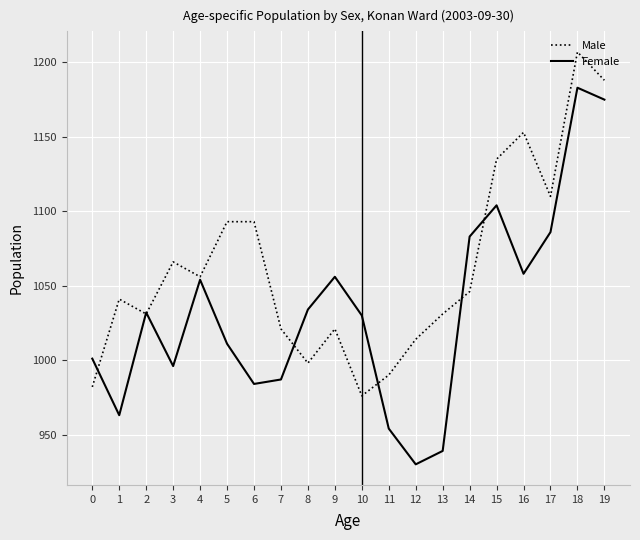

Read the Female value at 5.

1011